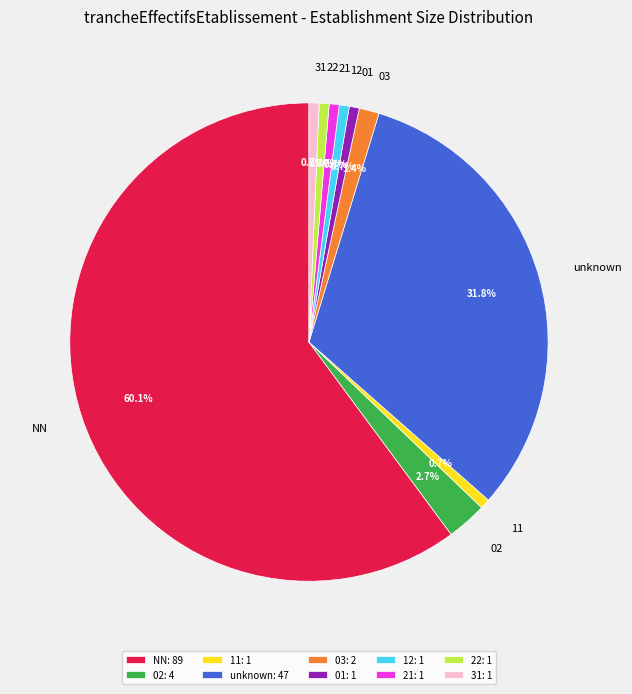

Is NN the majority of the pie?

Yes